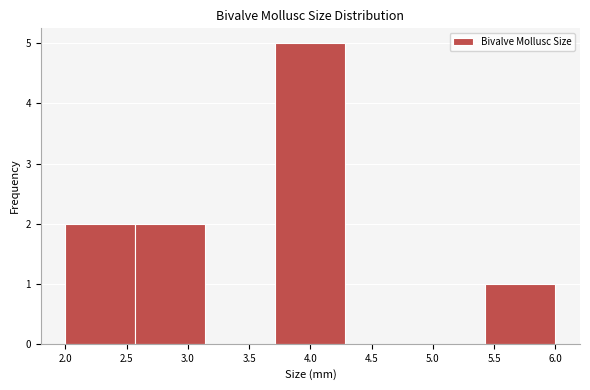

Which range on the x-axis has the tallest bar?

3.70 to 4.30